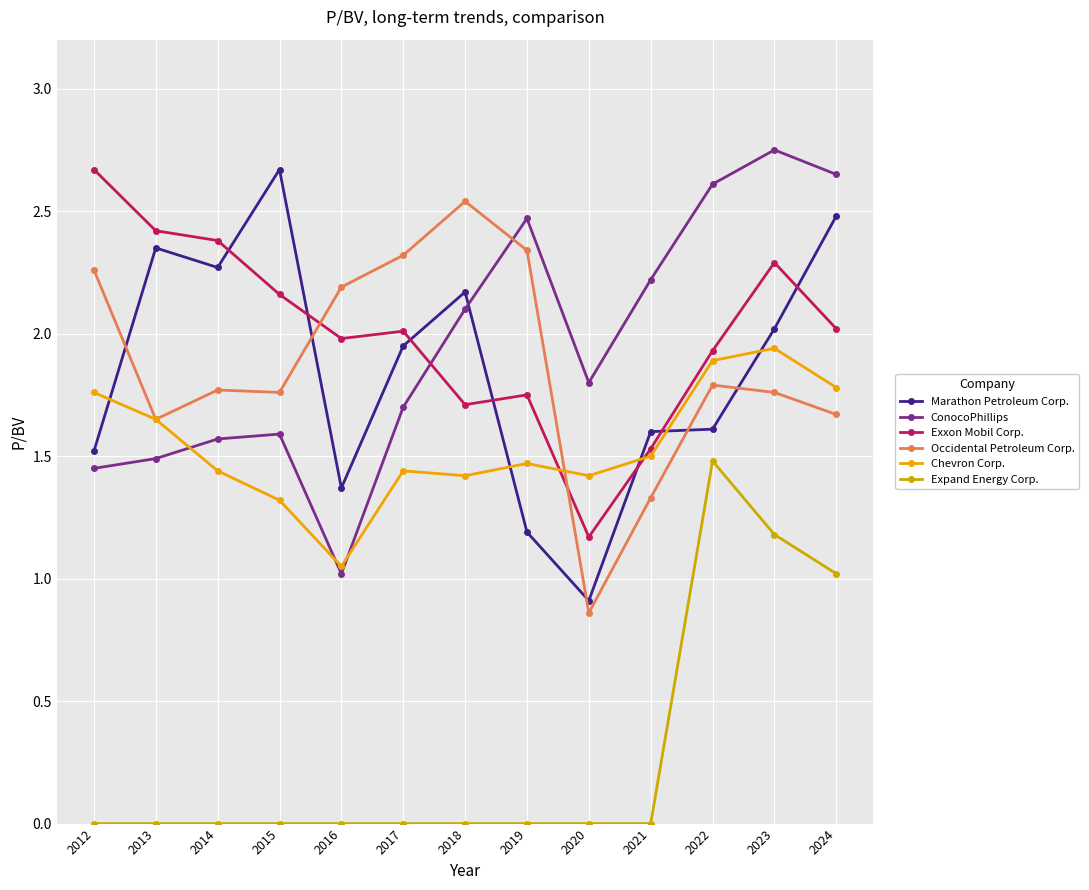

What are all the series names shown in the legend?

Marathon Petroleum Corp., ConocoPhillips, Exxon Mobil Corp., Occidental Petroleum Corp., Chevron Corp., Expand Energy Corp.